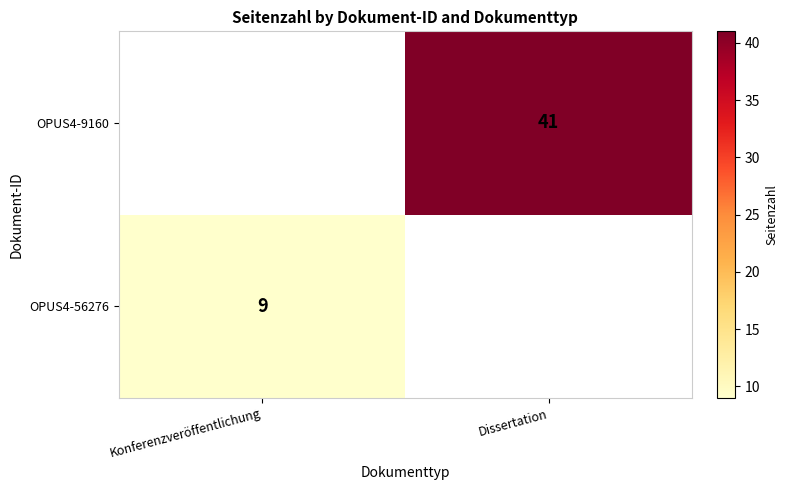

Which category has the lowest value across all series?

Dissertation